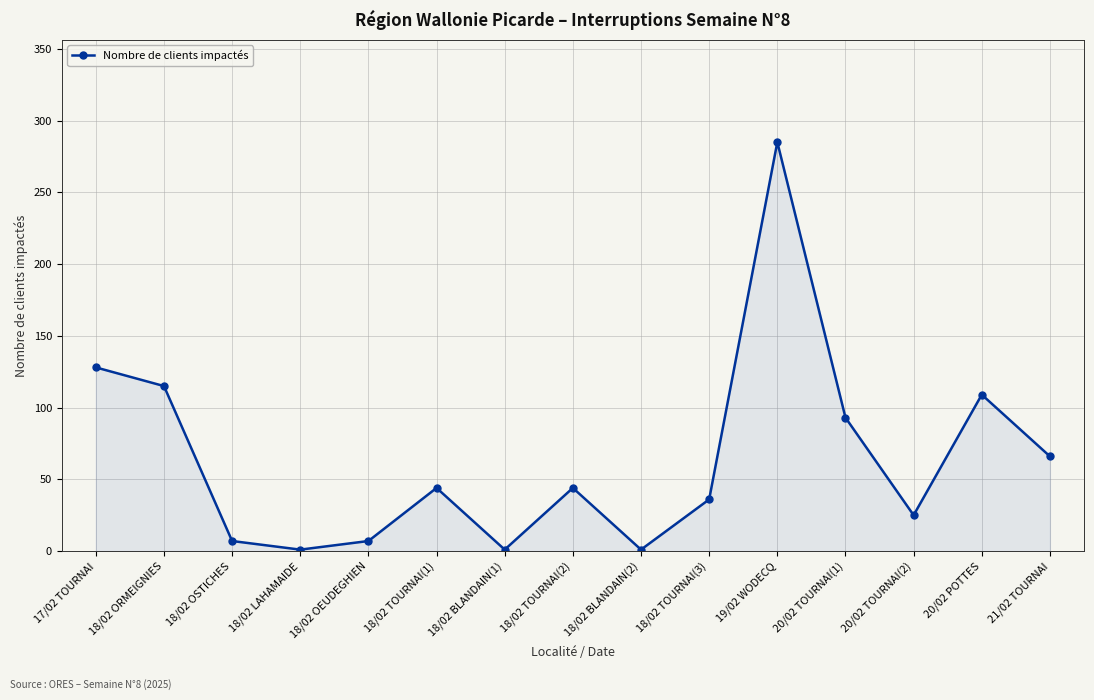

What is the greatest value displayed?

285